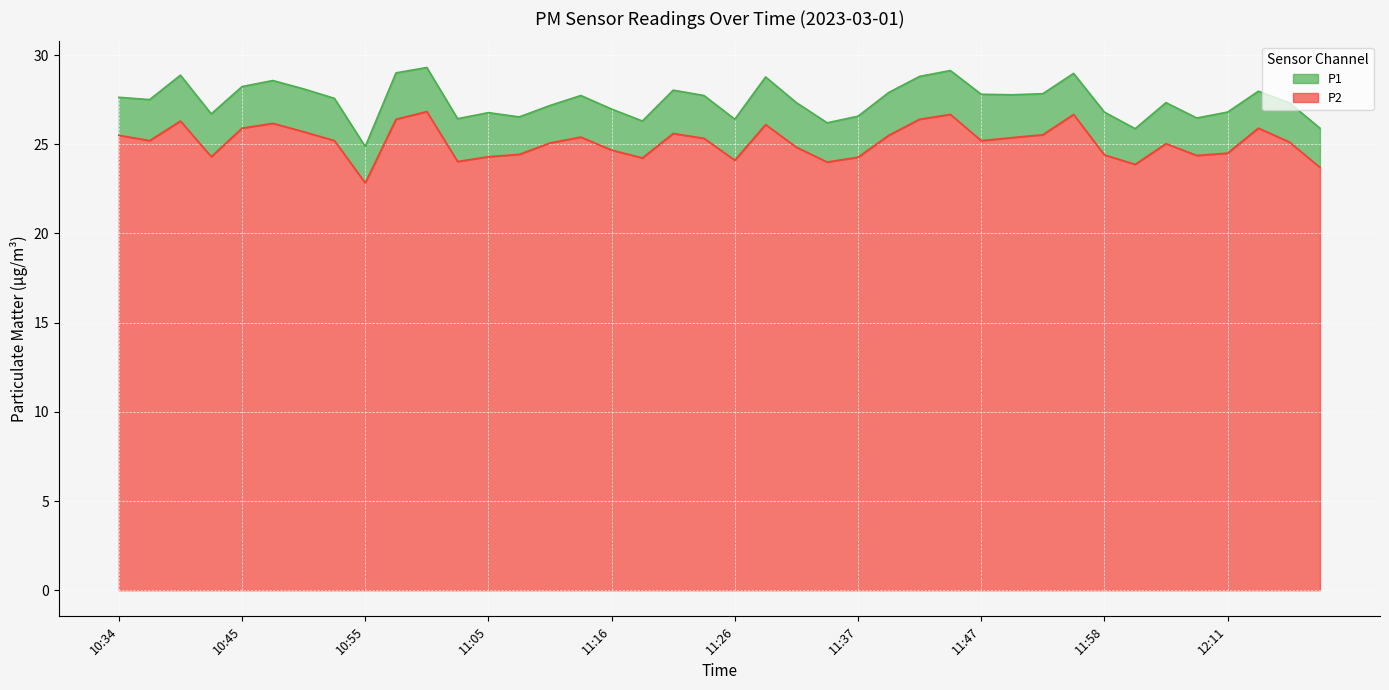

The value of P1 at 11:47 is 27.8. True or false?

True